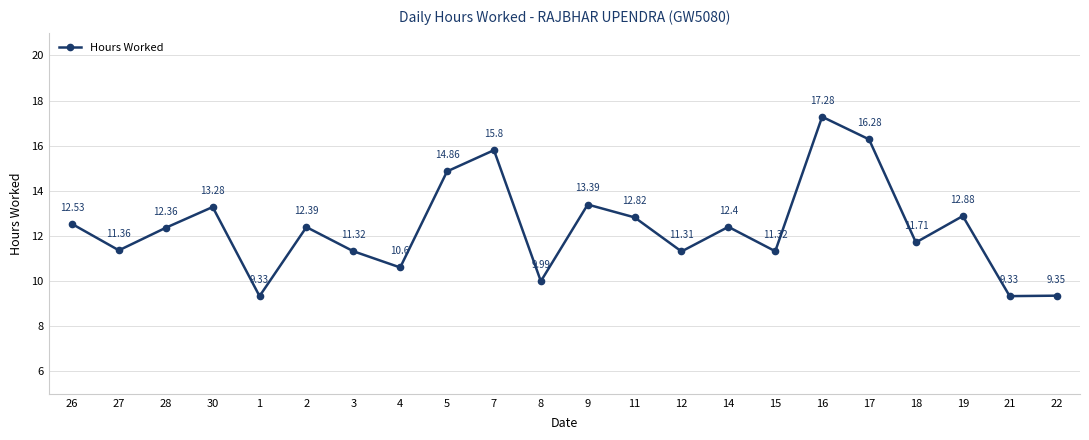

What is the label of the 19th point from the right?

30